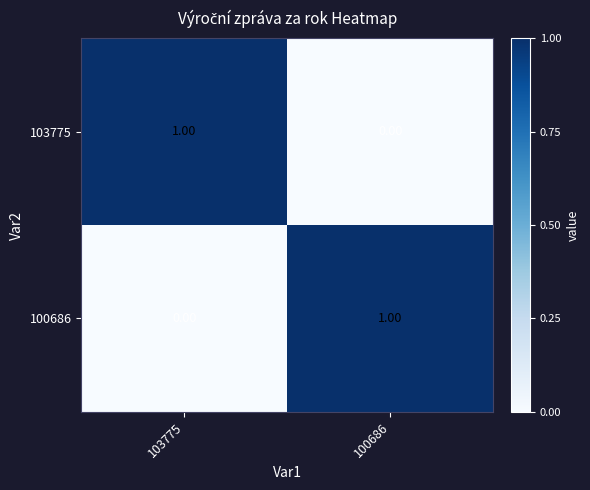

Rank the series at 103775 from lowest to highest value.

100686, 103775